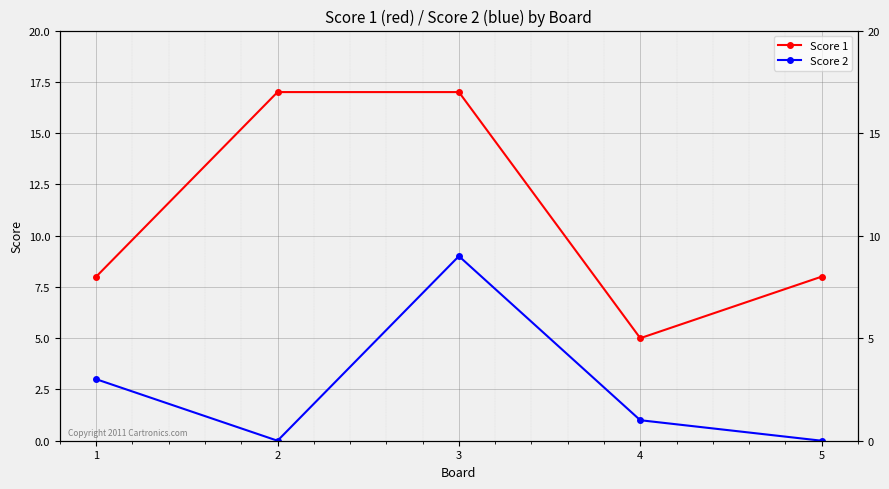

How many distinct data groups are displayed?

2